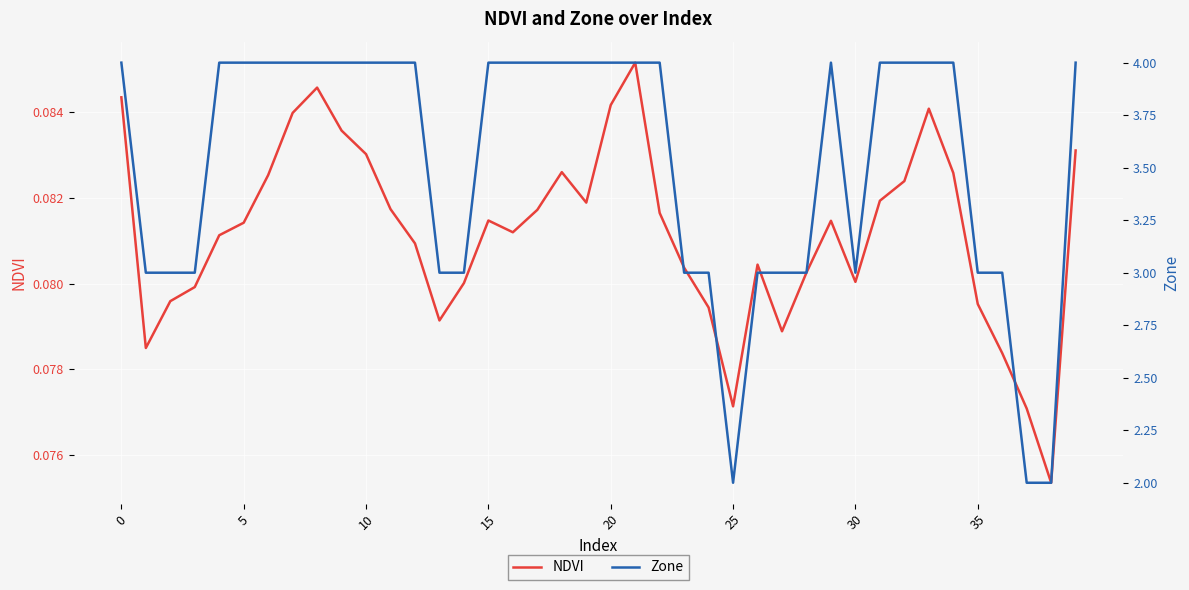

True or false: NDVI and Zone cross at least once.

False